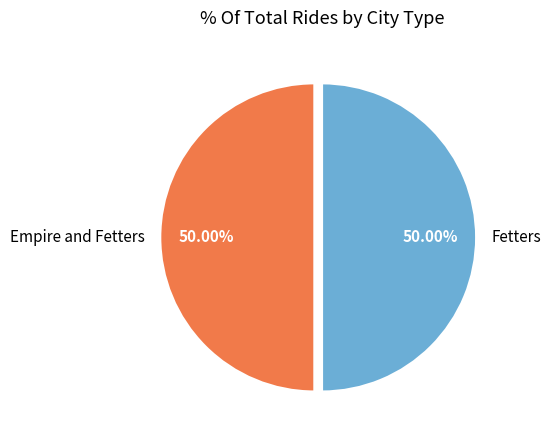

Is the sum of Empire and Fetters and Fetters greater than half?

Yes